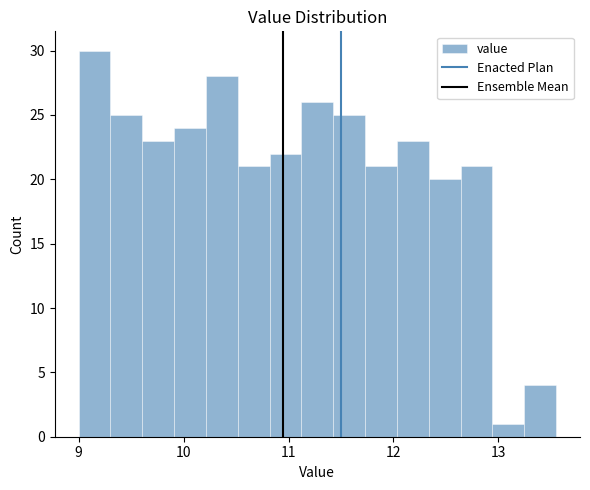

Around what value on the x-axis is the tallest bar? Give the approximate position of its centre, as read against the axis.

9.2